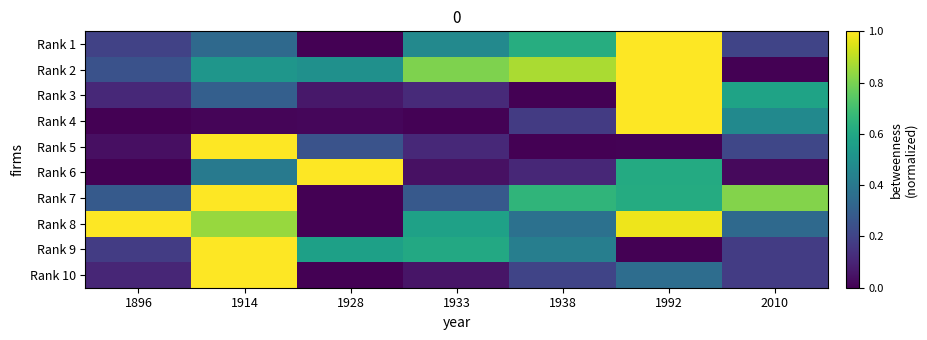

Rank the series by their maximum value, from highest to lowest.

Rank 1, Rank 2, Rank 3, Rank 4, Rank 5, Rank 6, Rank 7, Rank 8, Rank 9, Rank 10